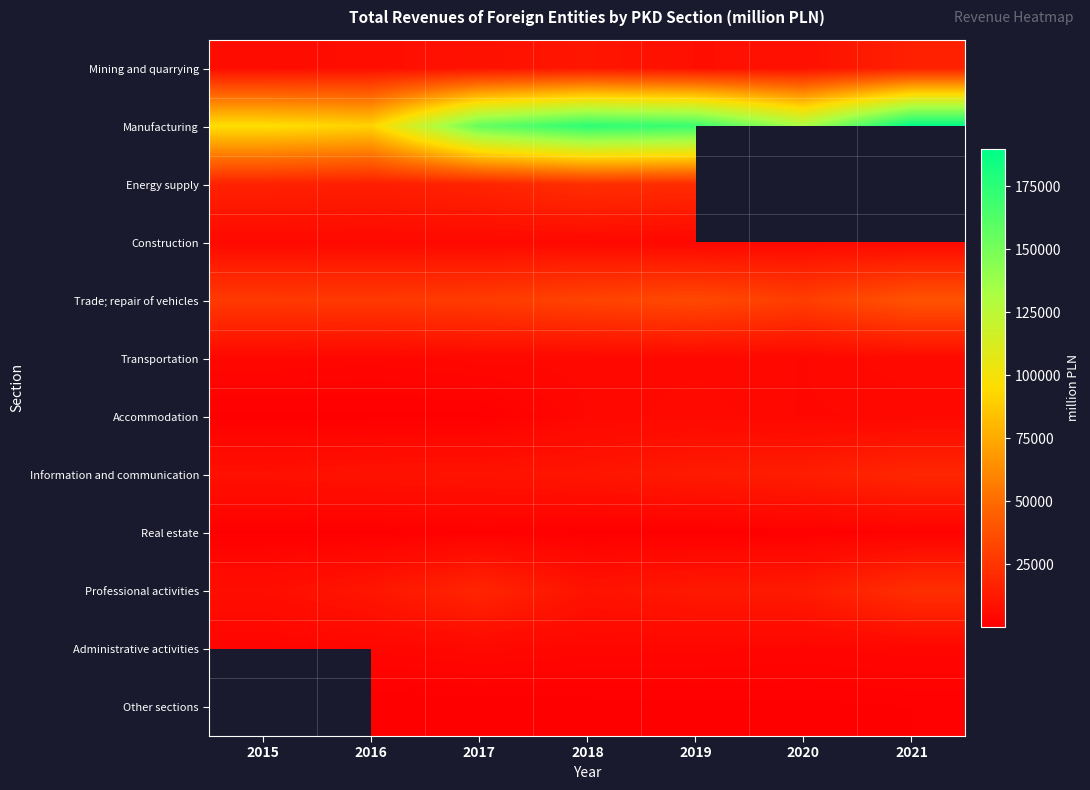

The value of Information and communication at 2016 is 9066.1. True or false?

True